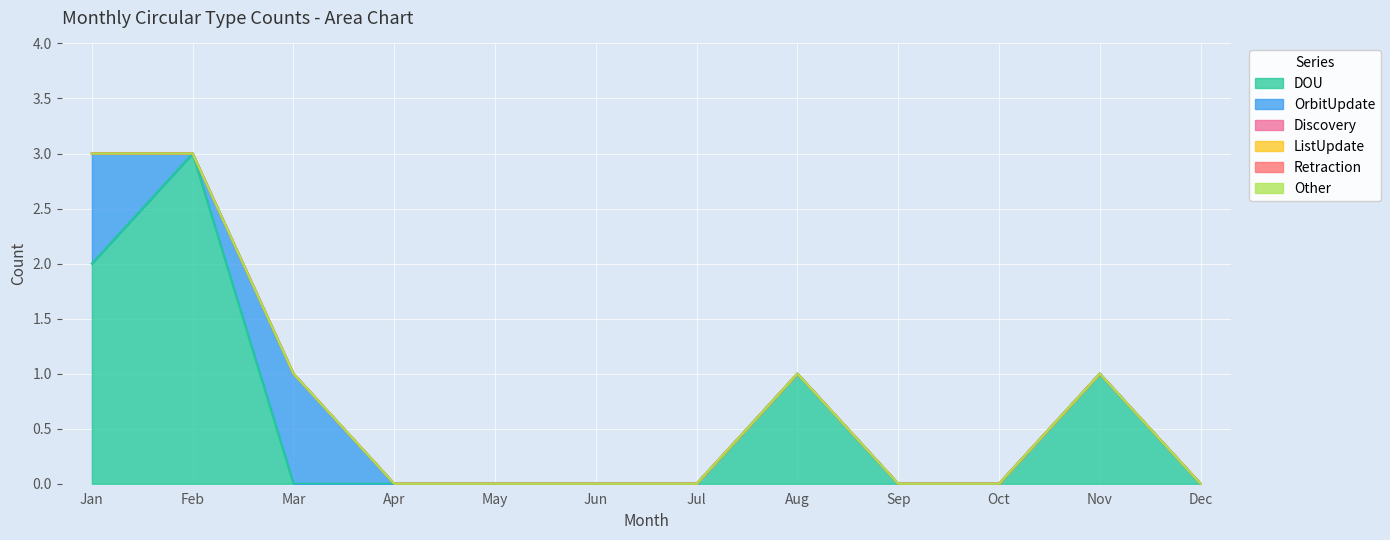

Where is Other nearest to the value 0?

Jan